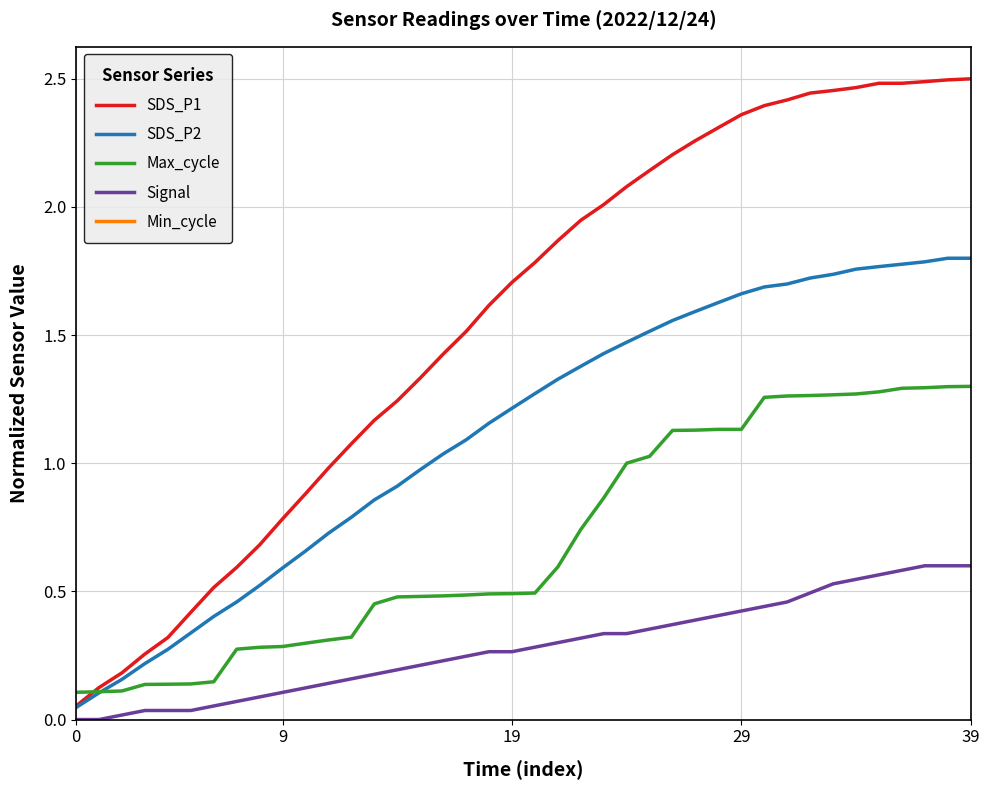

At how many categories does at least one series exceed 2?

17